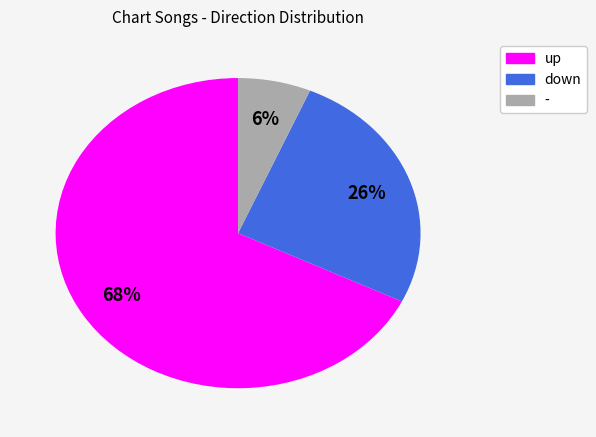

How many slices are in this pie chart?

3